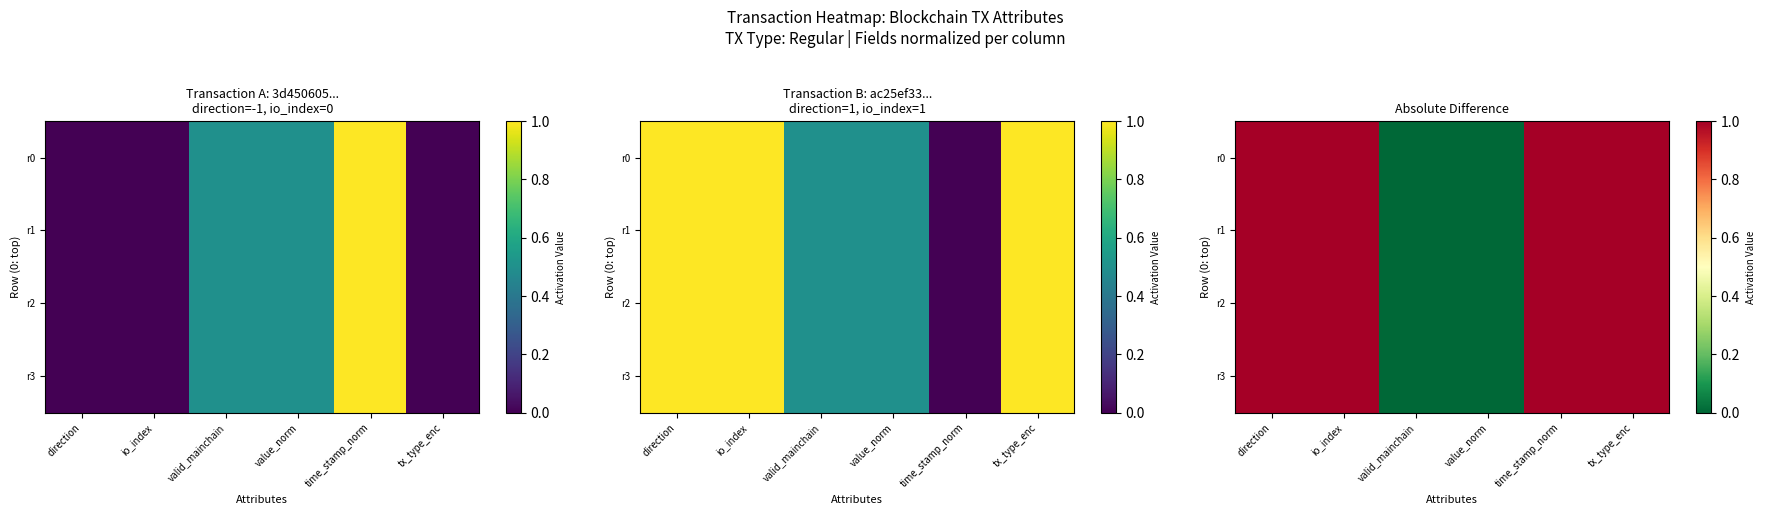

How many values in the r2 series are below 1?

2